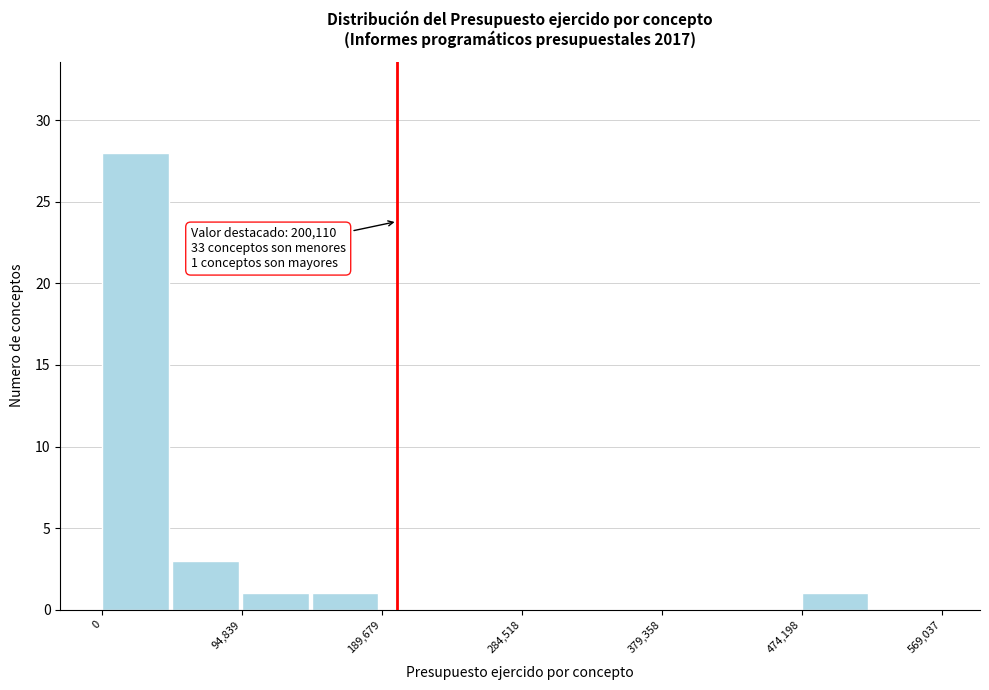

Over which range of the x-axis is the bar tallest?

0 to 50000